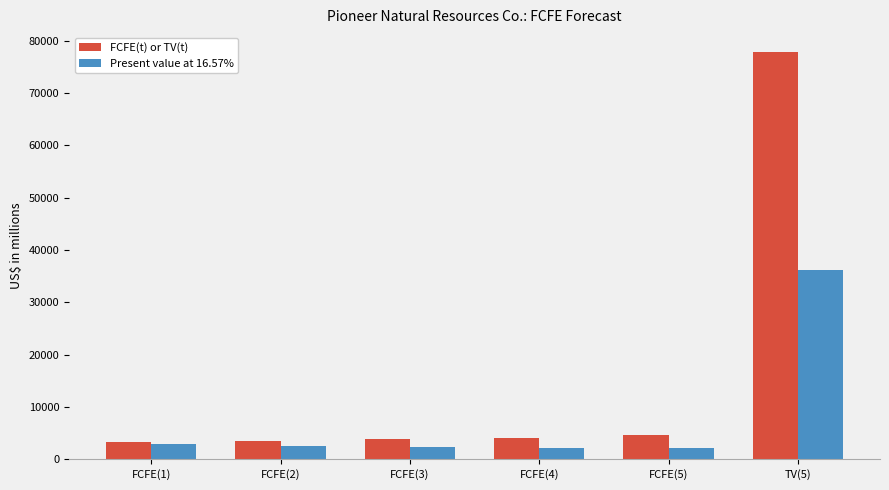

Which series changed the most between FCFE(3) and TV(5)?

FCFE(t) or TV(t)